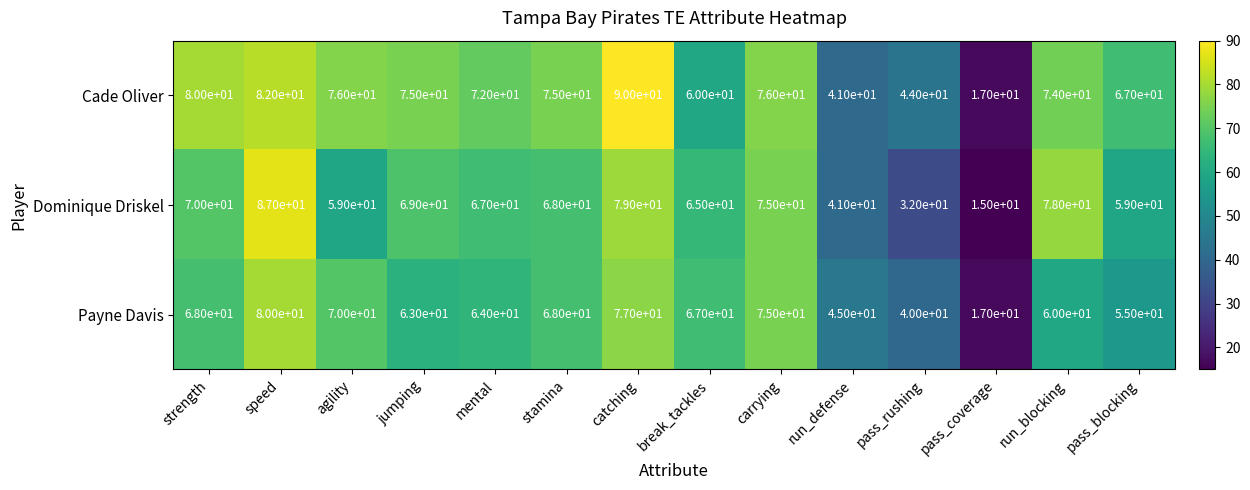

List the series in order of their peak value, lowest first.

Payne Davis, Dominique Driskel, Cade Oliver